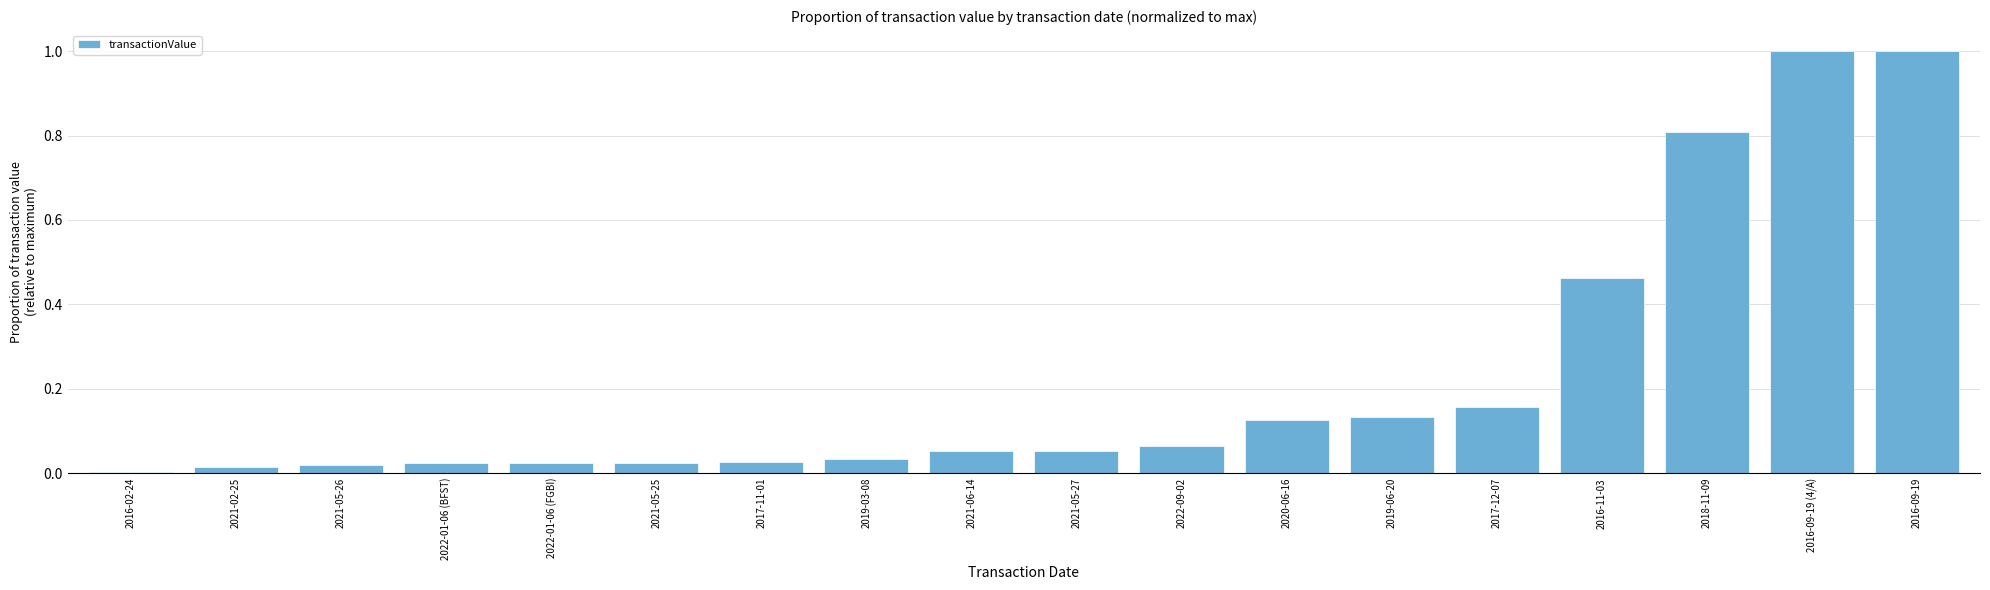

Is it true that the value at 2016-02-24 is 0.0?

True